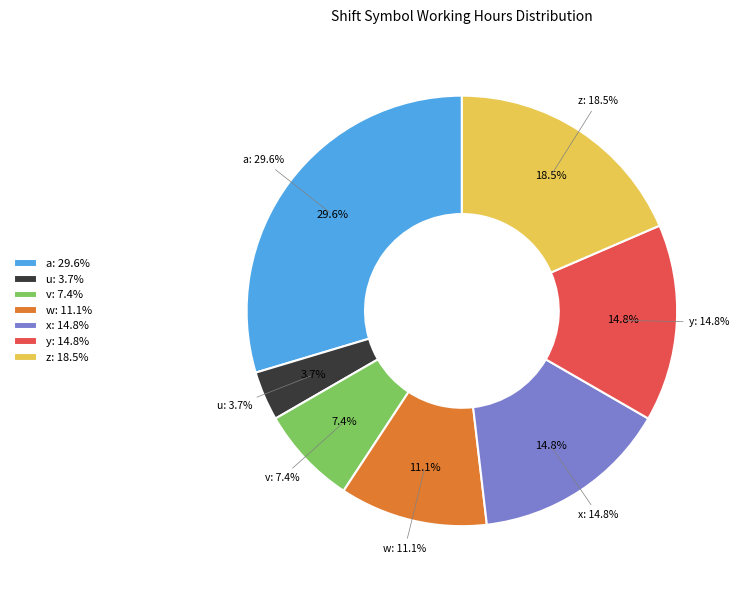

What percentage do a and y together represent?

44.4%